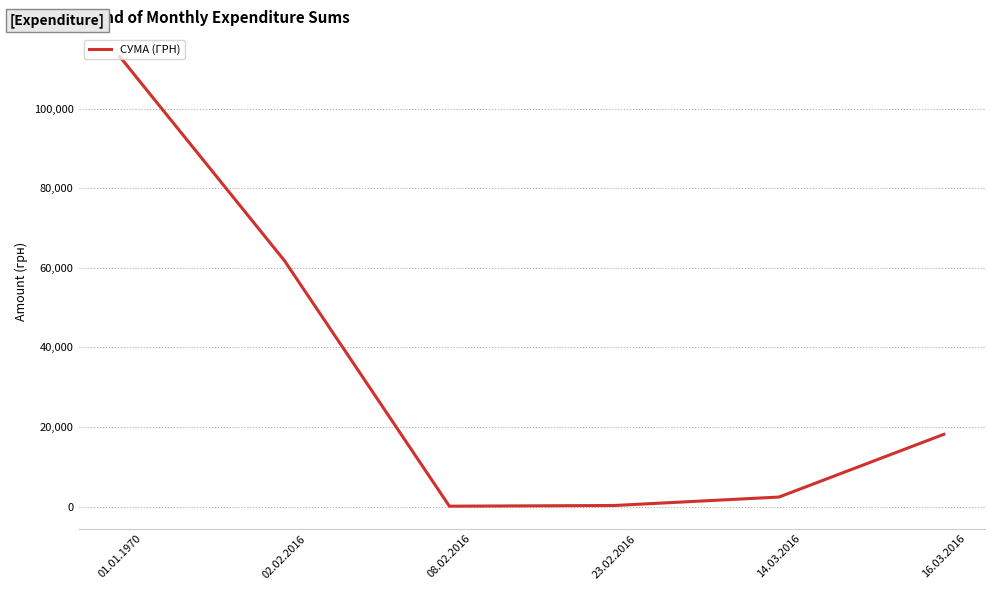

What is the greatest value displayed?

113061.7